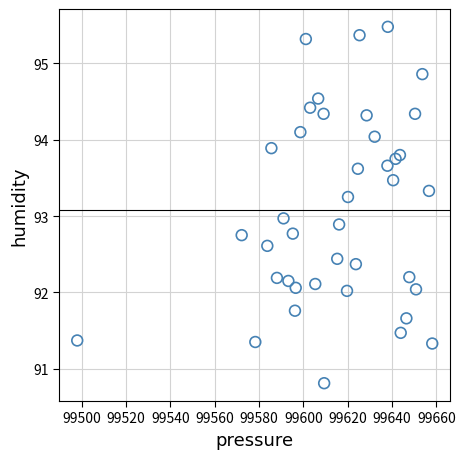

What is the range of X values (max minus min)?

160.1